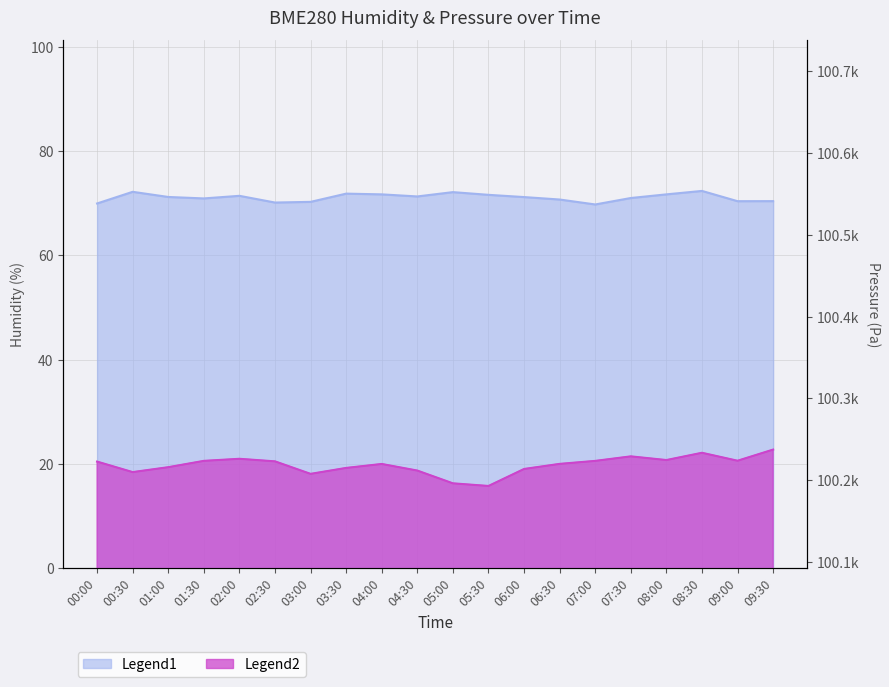

What is the minimum value for BME280_pressure?

100193.2